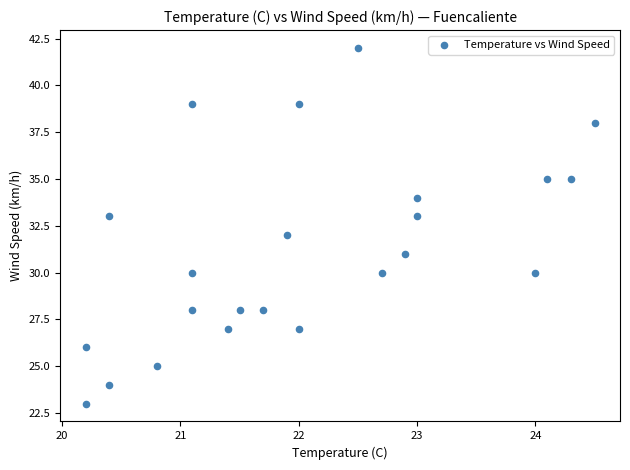

What is the range of Y values (max minus min)?

19